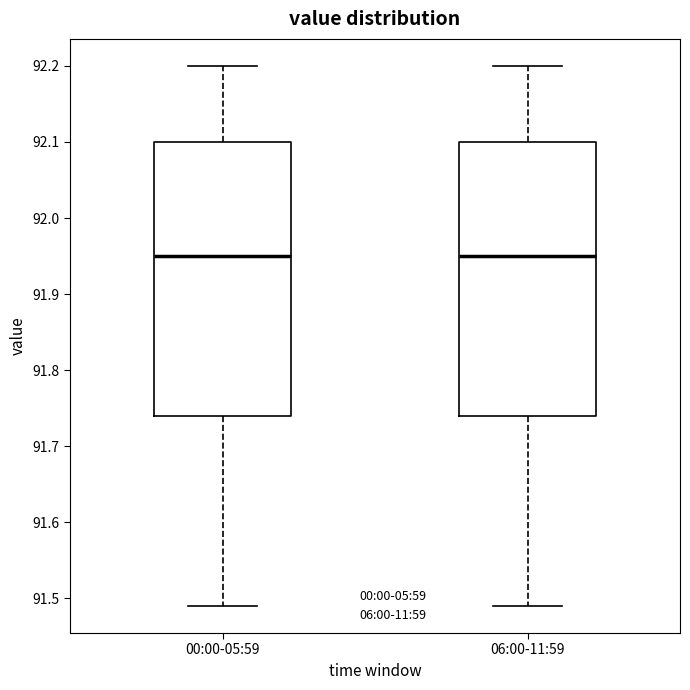

Reading left to right, read every box against the y-axis: the position of its median line, the range the box covers, and the ends of its whiskers. The values are not printed on the chart, so give them approximately, as read against the axis.

00:00-05:59: median 91.95, box 91.74 to 92.10, whiskers 91.49 to 92.20
06:00-11:59: median 91.95, box 91.74 to 92.10, whiskers 91.49 to 92.20